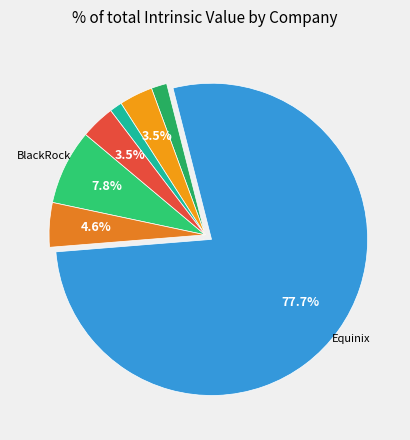

How many segments does this pie chart have?

7